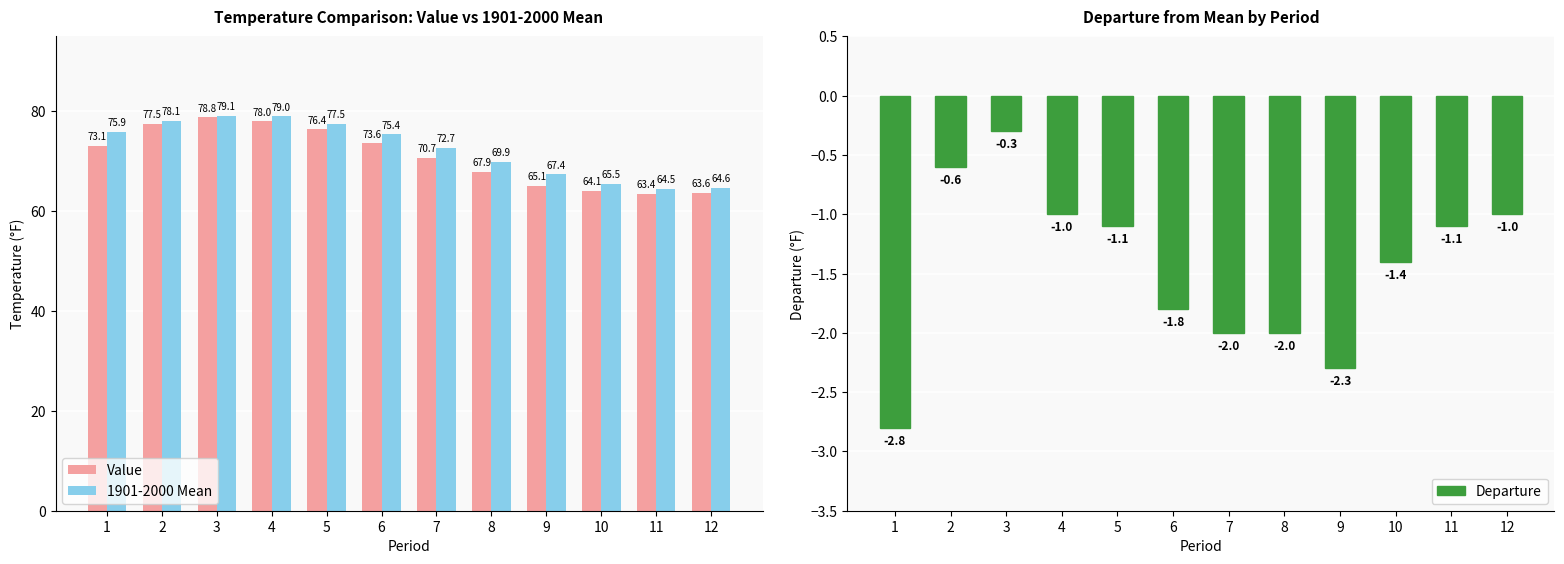

Rank the categories by 1901-2000 Mean value from highest to lowest.

3, 4, 2, 5, 1, 6, 7, 8, 9, 10, 12, 11